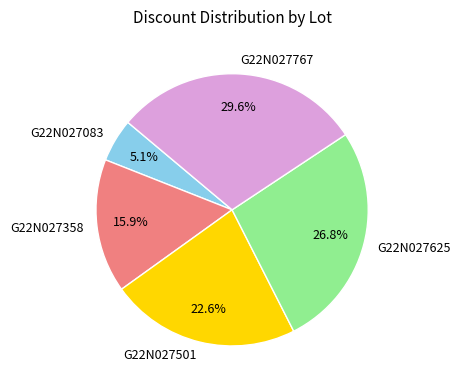

What is the ratio of the value at G22N027767 to the value at G22N027083?

5.8